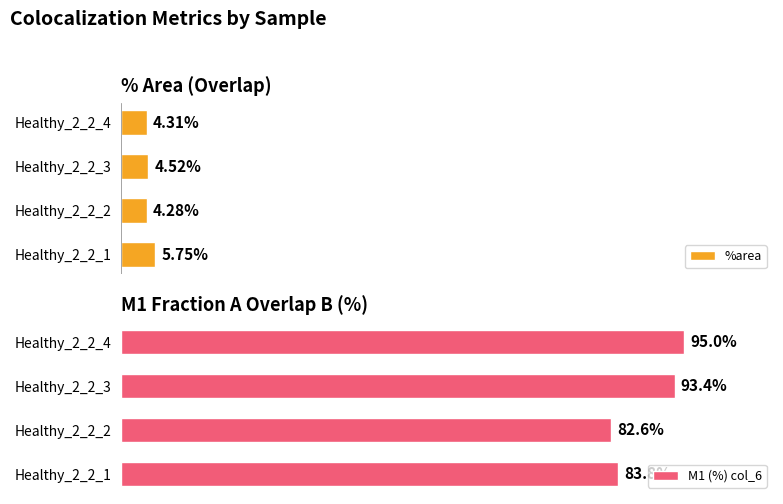

Reading right to left, what are all the values shown in this chart?

%area: 4.3	4.5	4.3	5.8
M1 (%) col_6: 95.0	93.4	82.6	83.8